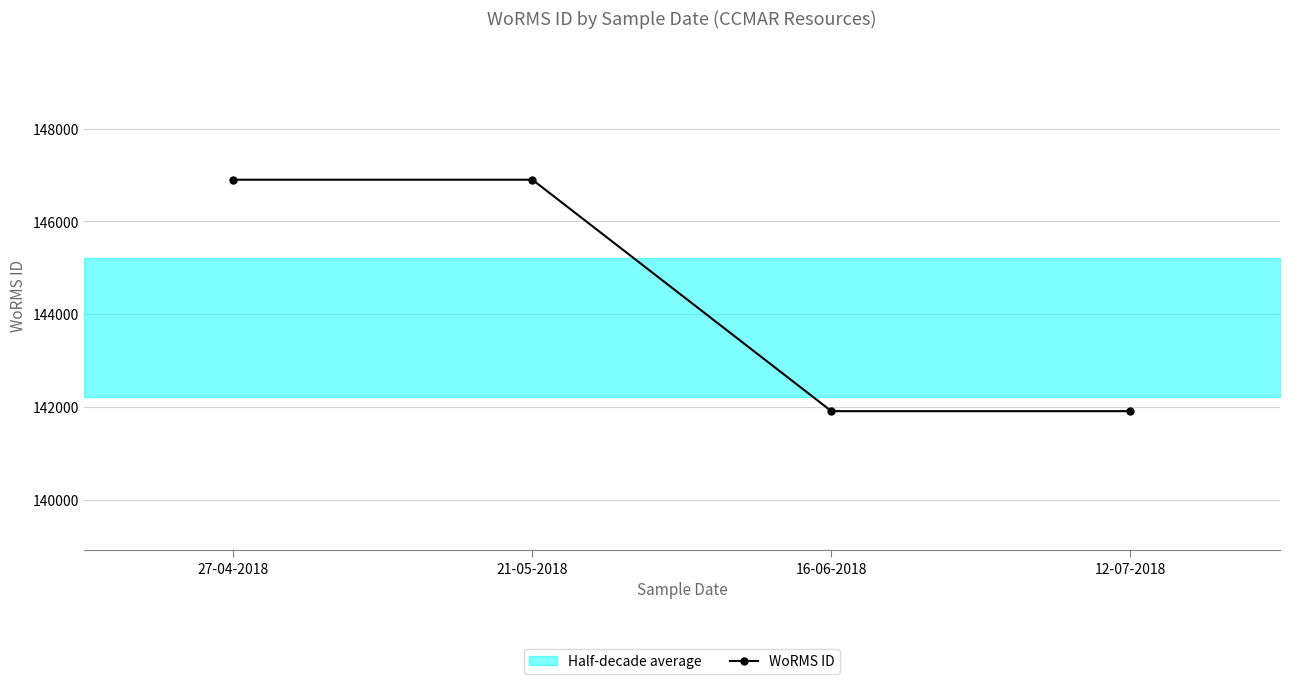

How many lines are shown in the chart?

1